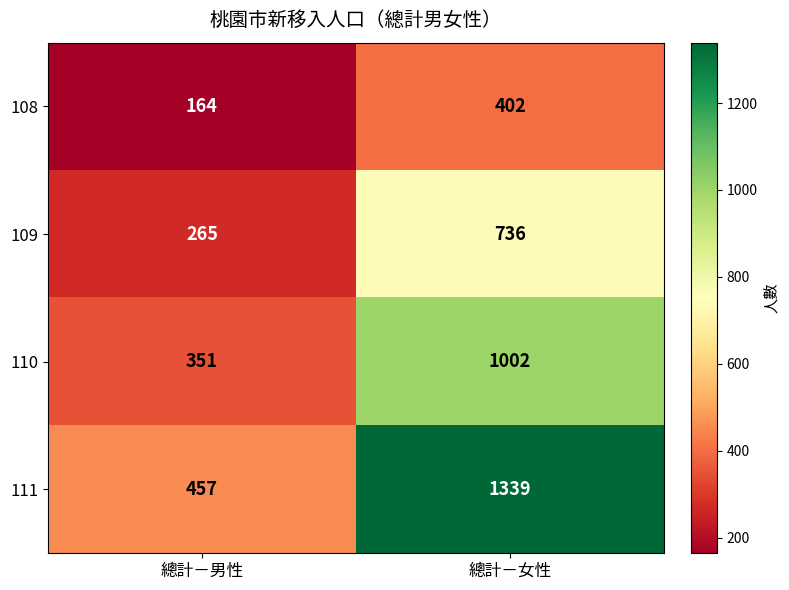

At which category is the sum across all series the highest?

總計－女性